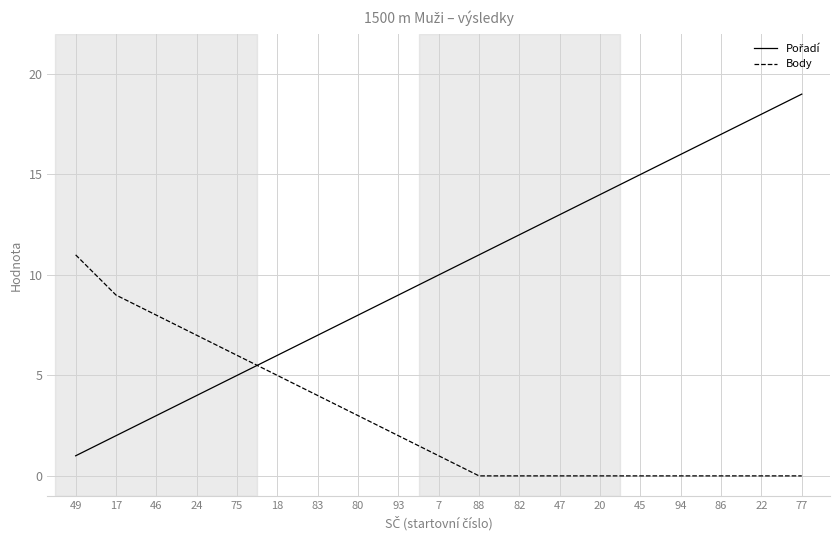

What is the total value across all series at 80?

11